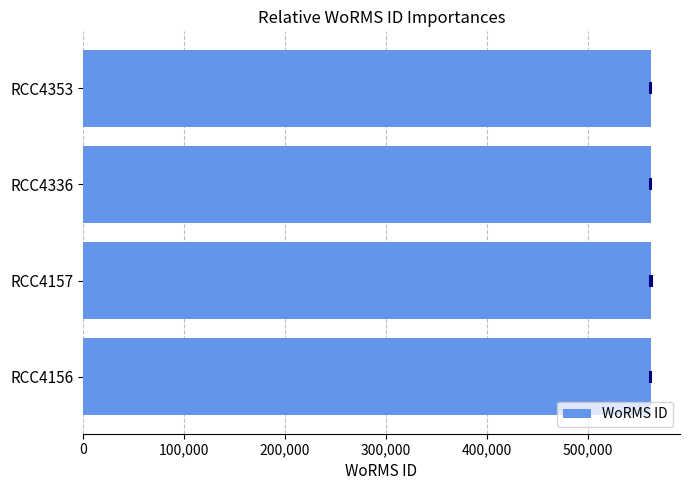

What value does the data have at RCC4353?

562580